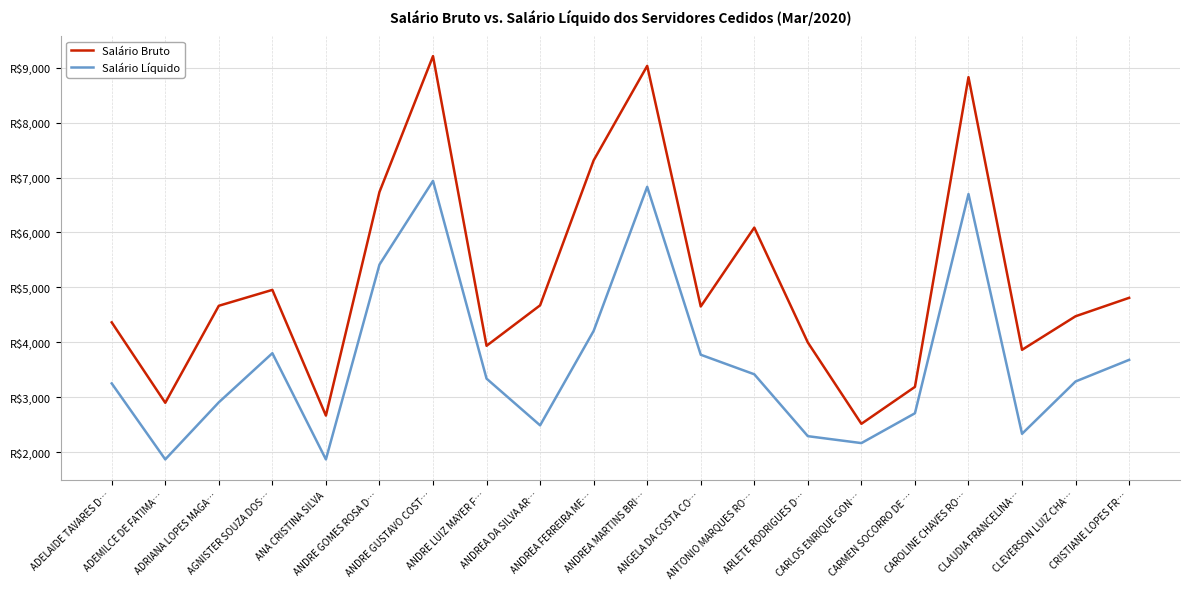

The Salário Líquido series shows 2482.9 at CRISTIANE LOPES FR…. True or false?

False